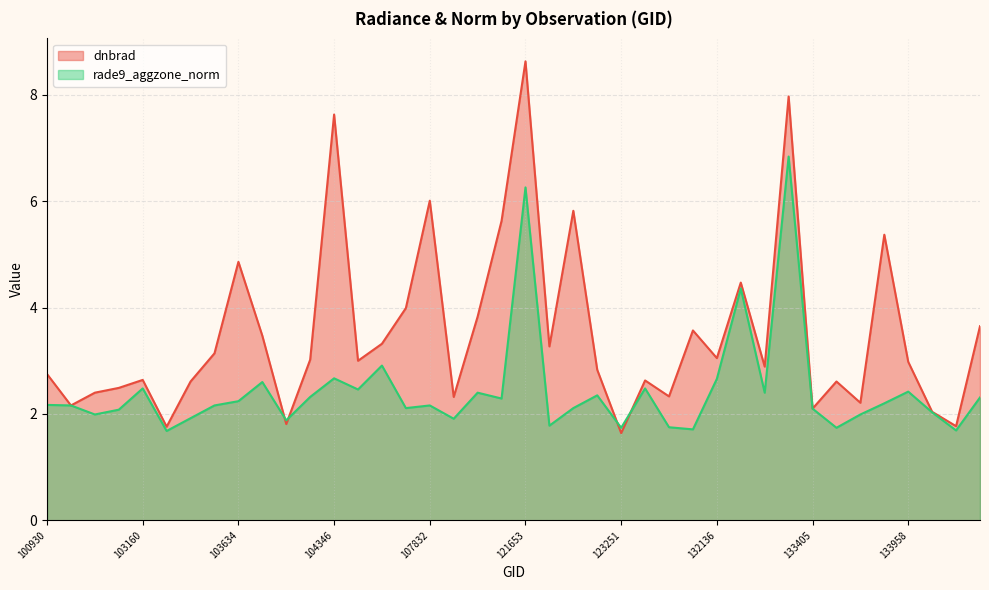

What is the value of the rade9_aggzone_norm point at the 20th from the left?

2.3